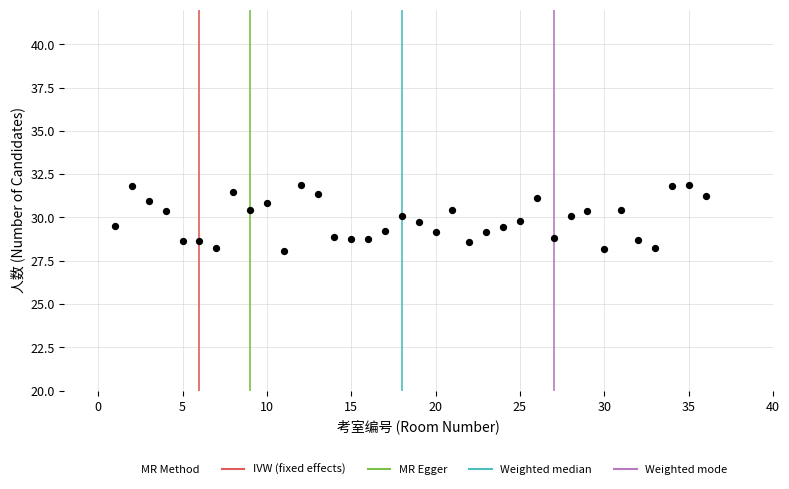

What is the range of Y values (max minus min)?

3.8